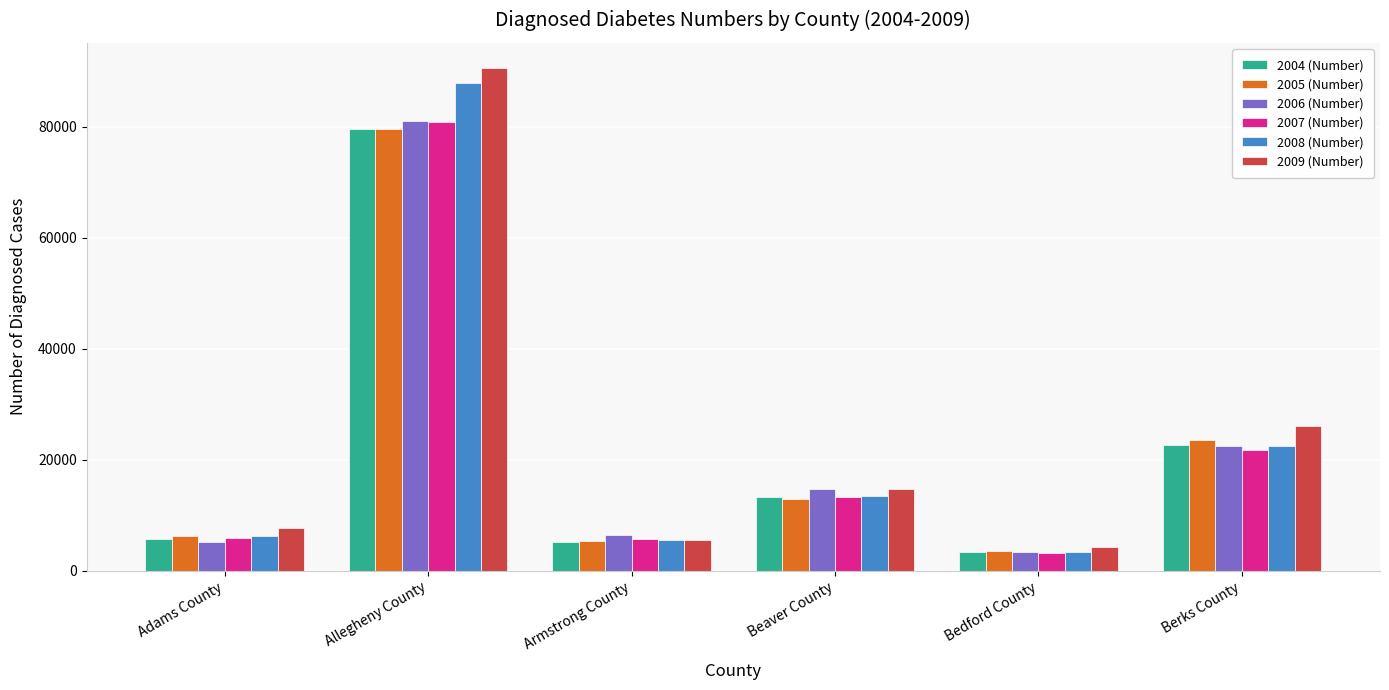

Which label corresponds to the largest value in the chart?

Allegheny County